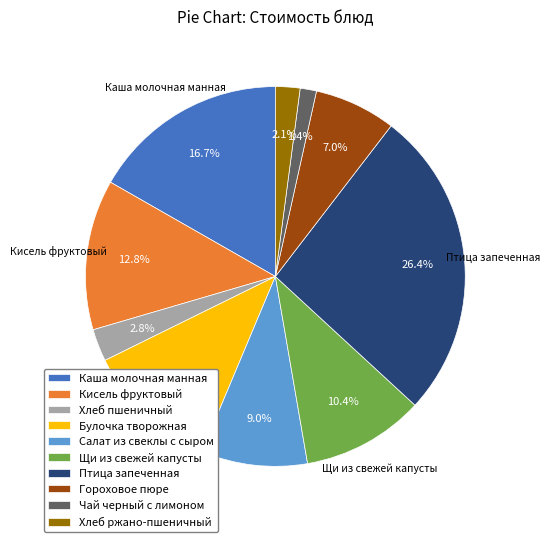

Rank the categories by value from lowest to highest.

Чай черный с лимоном, Хлеб ржано-пшеничный, Хлеб пшеничный, Гороховое пюре, Салат из свеклы с сыром, Щи из свежей капусты, Булочка творожная, Кисель фруктовый, Каша молочная манная, Птица запеченная